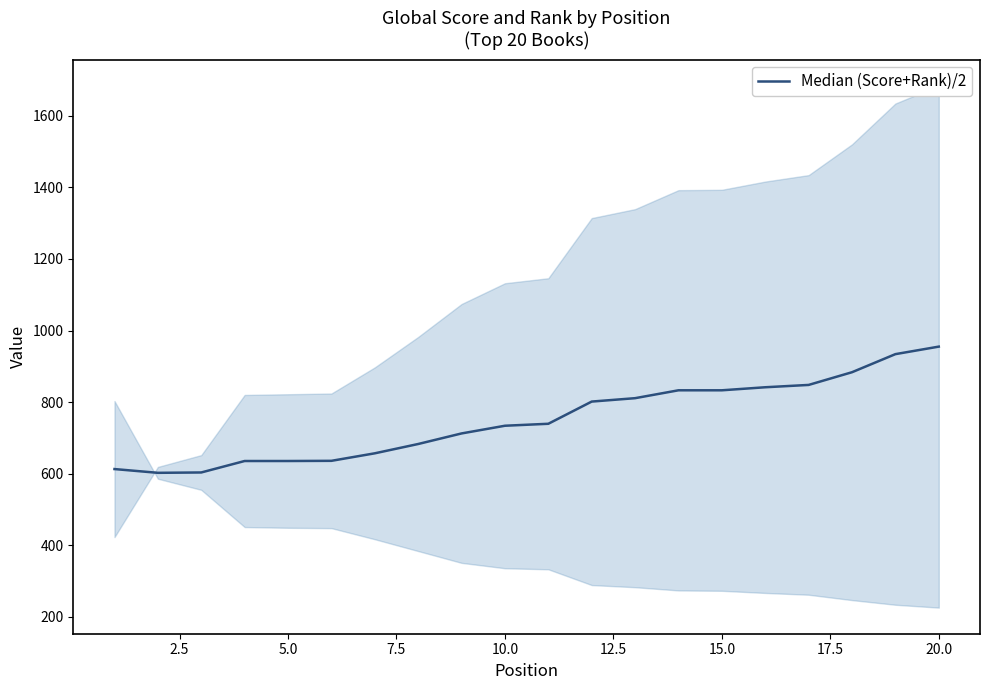

Reading left to right, extract all data points from this chart.

613.0	602.5	603.5	635.5	635.5	636.0	657.0	683.0	712.5	734.0	739.5	801.5	811.0	833.0	833.0	841.5	848.0	883.5	934.0	955.0